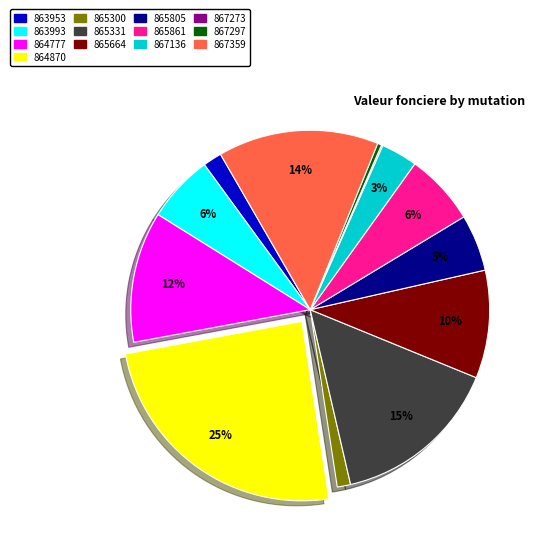

Is there a majority slice in this chart?

No